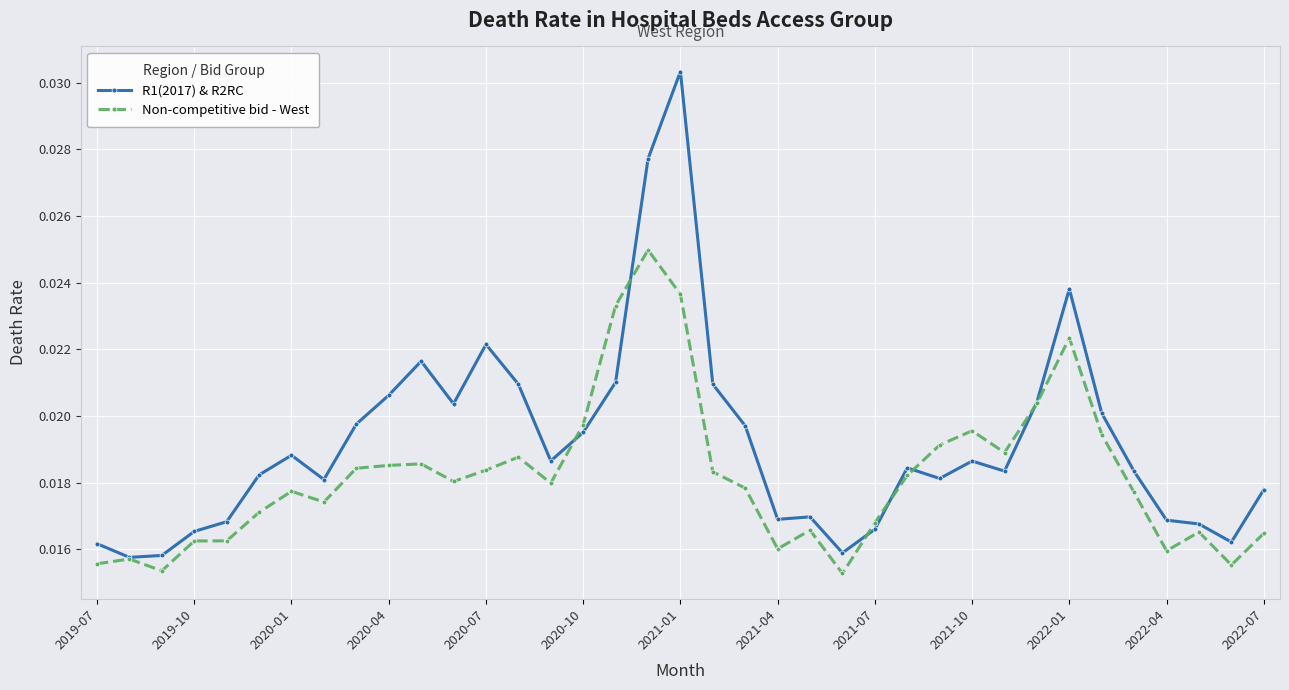

Rank the series by their maximum value, from lowest to highest.

Non-competitive bid - West, R1(2017) & R2RC